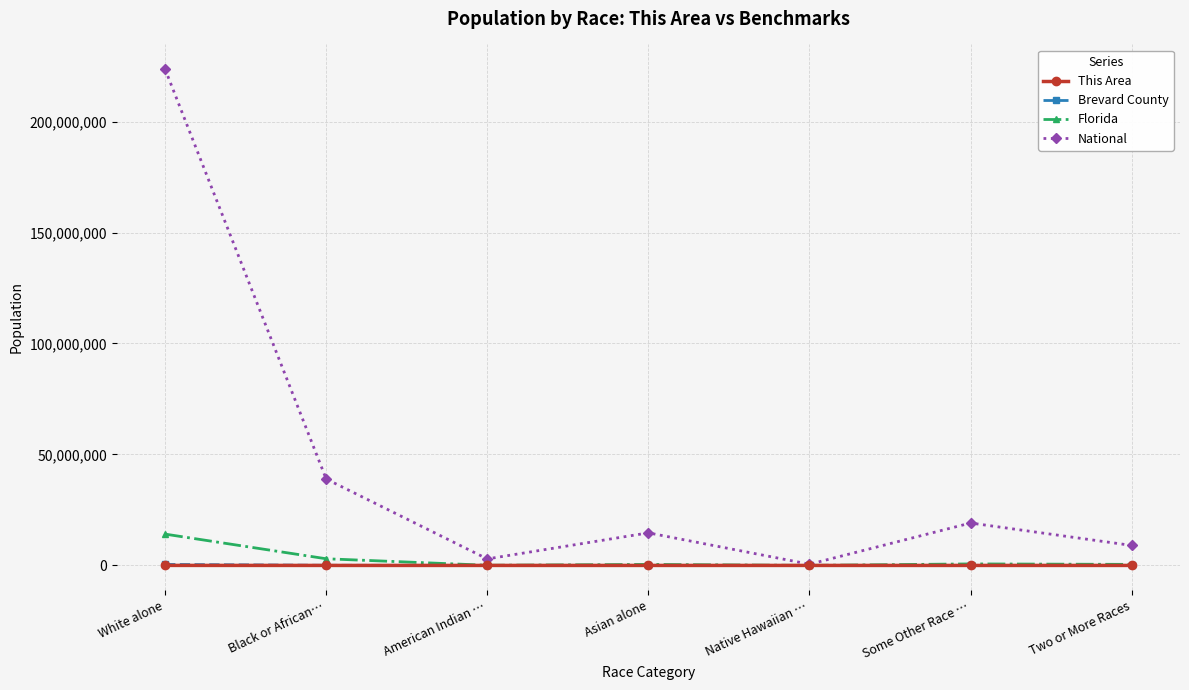

In This Area, how many points are higher than both neighbors (excluding endpoints)?

1